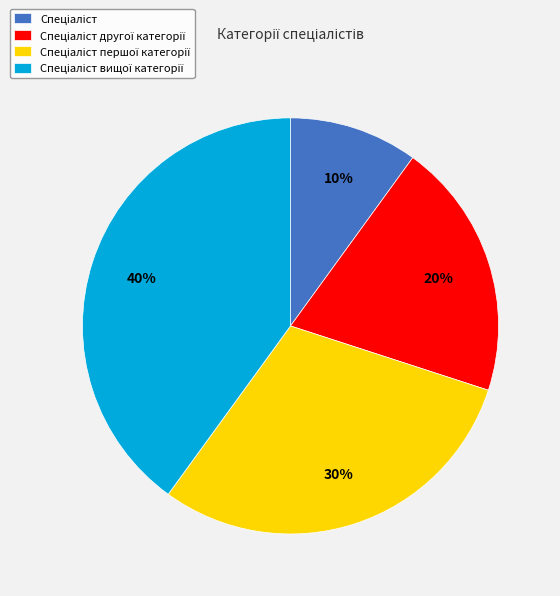

Does any single category account for the majority?

No